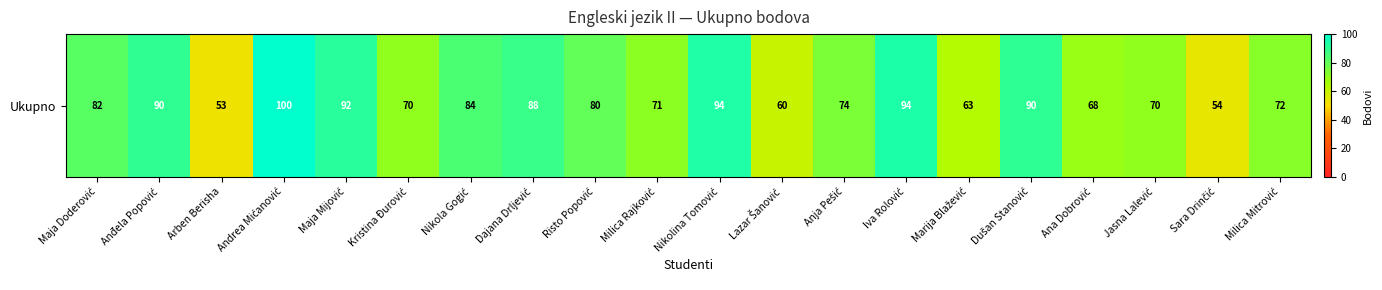

List the labels in order of value, smallest first.

Arben Berisha, Sara Drinčić, Lazar Šanović, Marija Blažević, Ana Dobrović, Kristina Đurović, Jasna Lalević, Milica Rajković, Milica Mitrović, Anja Pešić, Risto Popović, Maja Doderović, Nikola Gogić, Dajana Drljević, Anđela Popović, Dušan Stanović, Maja Mijović, Nikolina Tomović, Iva Rolović, Andrea Mićanović